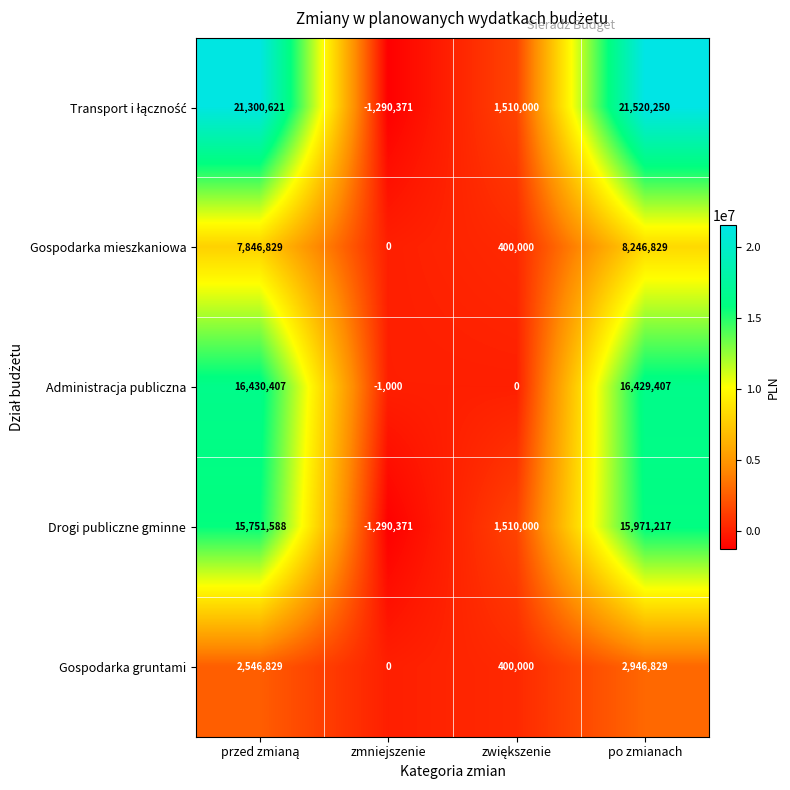

At which category is the sum across all series the highest?

po zmianach